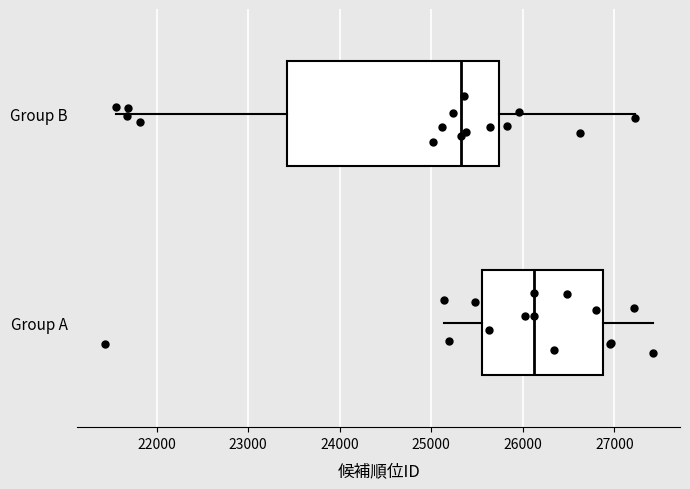

Reading bottom to top, transcribe this box plot: for each box, give where its median line is, the range the box spans, and where its two whiskers end, as read against the x-axis. The values are not printed on the chart, so give them approximately, as read against the axis.

Group A: median 26100, box 25600 to 26900, whiskers 25100 to 27400
Group B: median 25300, box 23400 to 25700, whiskers 21600 to 27200